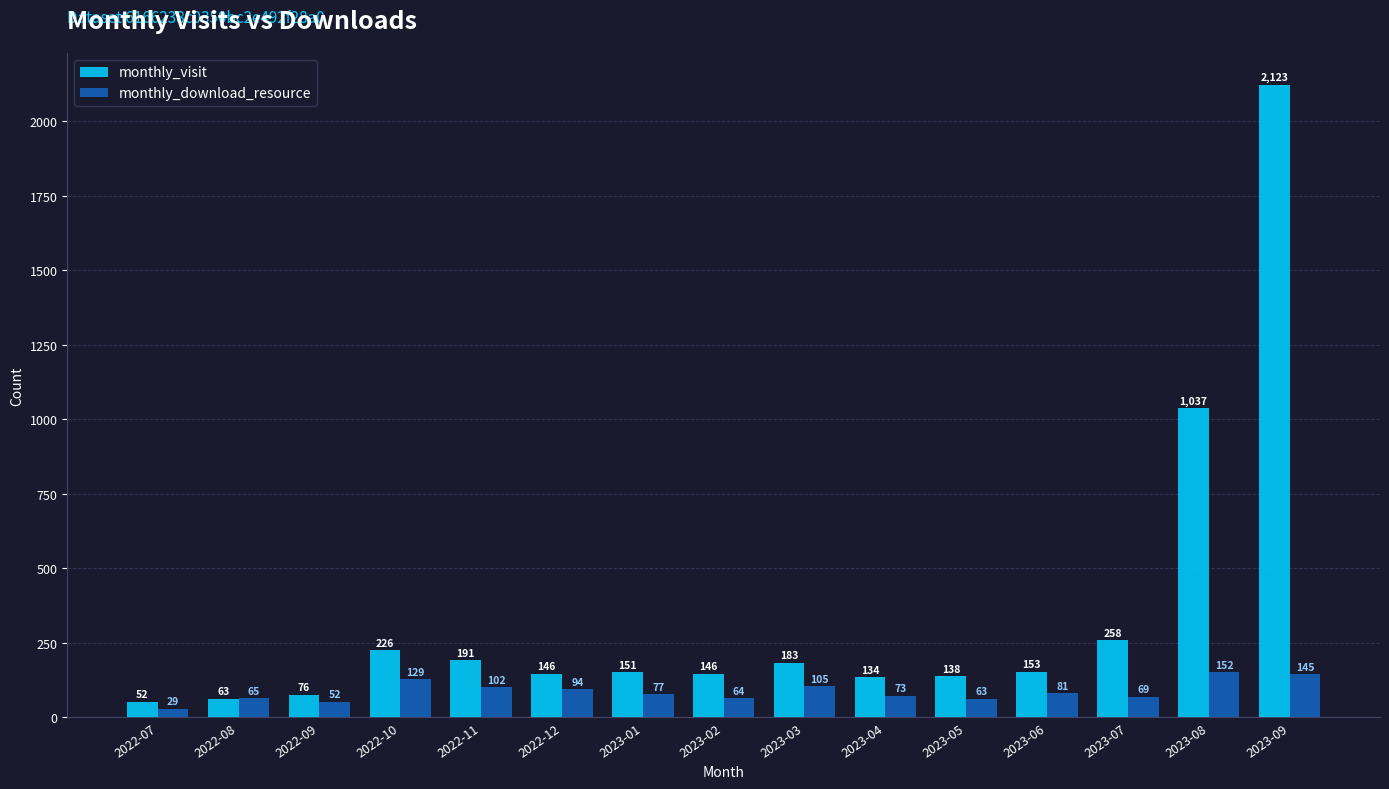

The value of monthly_visit at 2023-07 is 66. True or false?

False